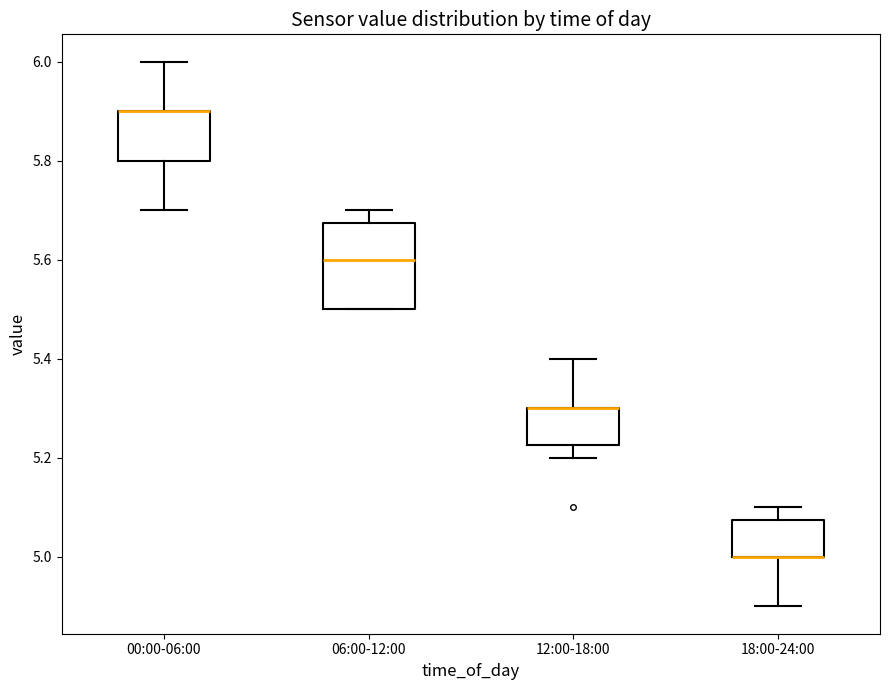

Reading left to right, read every box against the y-axis: the position of its median line, the range the box covers, and the ends of its whiskers. The values are not printed on the chart, so give them approximately, as read against the axis.

00:00-06:00: median 5.90 (drawn on the box's upper edge), box 5.80 to 5.90, whiskers 5.70 to 6.00
06:00-12:00: median 5.60, box 5.50 to 5.68, whiskers 5.50 to 5.70
12:00-18:00: median 5.30 (drawn on the box's upper edge), box 5.22 to 5.30, whiskers 5.20 to 5.40
18:00-24:00: median 5.00 (drawn on the box's lower edge), box 5.00 to 5.08, whiskers 4.90 to 5.10